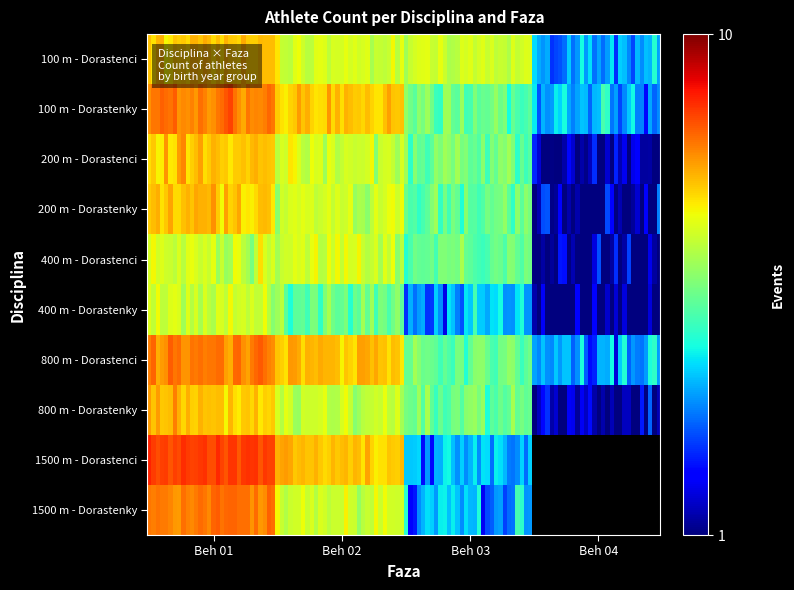

Read the 1500 m - Dorastenci value at Beh 03.

2